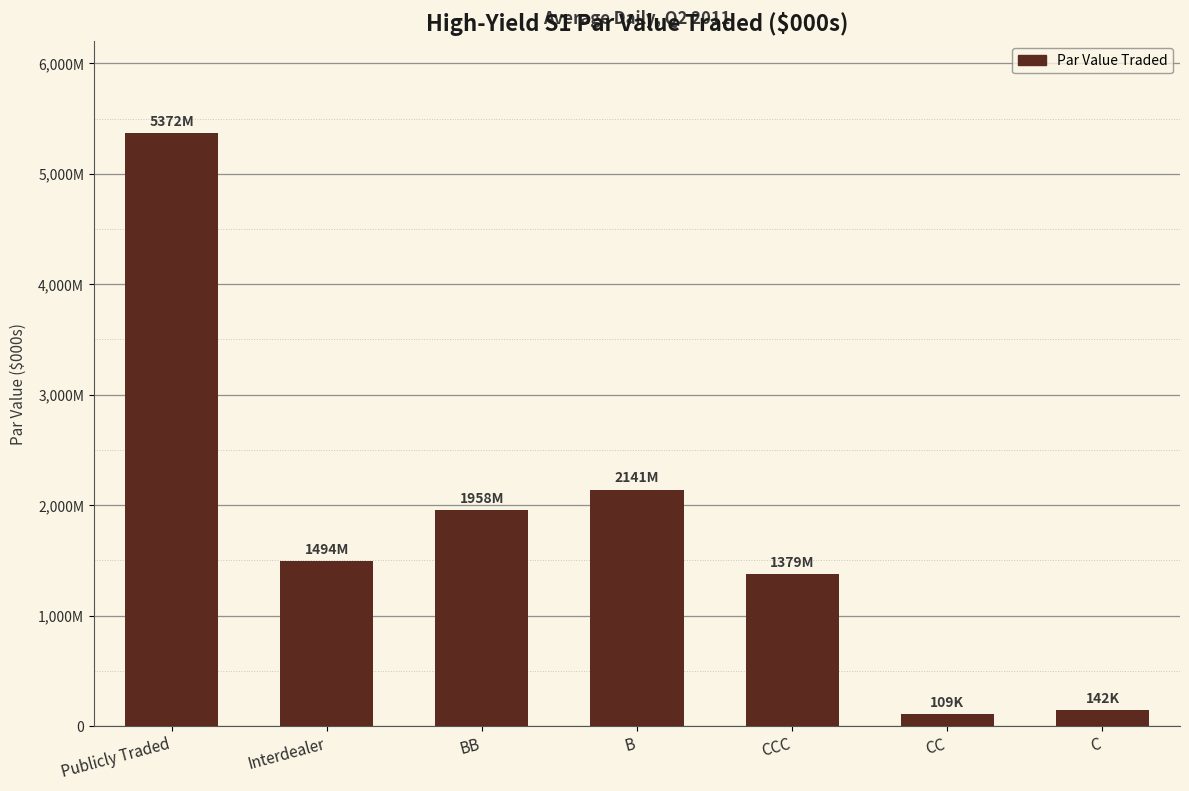

What is the sum of the values at CC and BB?

2066874.8